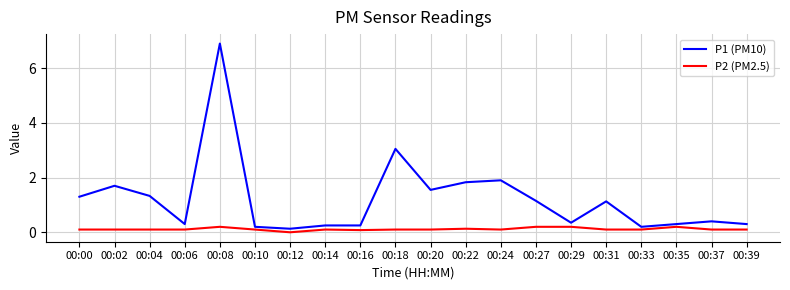

At which label is P1 (PM10) closest to 3?

00:18